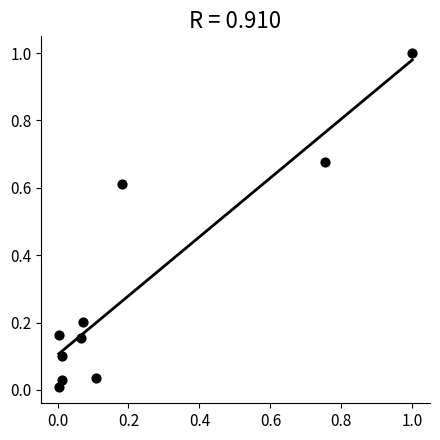

What is the range of X values (max minus min)?

1.0